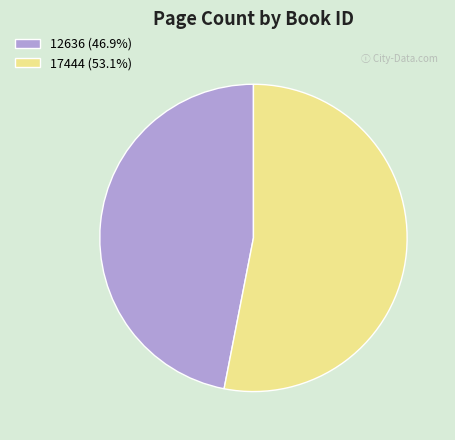

Rank the categories by value from highest to lowest.

17444, 12636